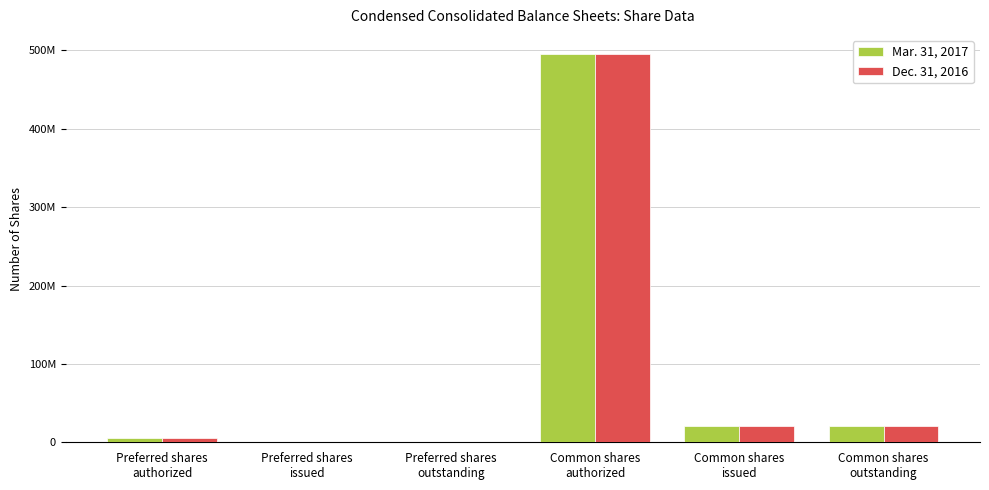

The value of Mar. 31, 2017 at Preferred shares
issued is 199949914. True or false?

False